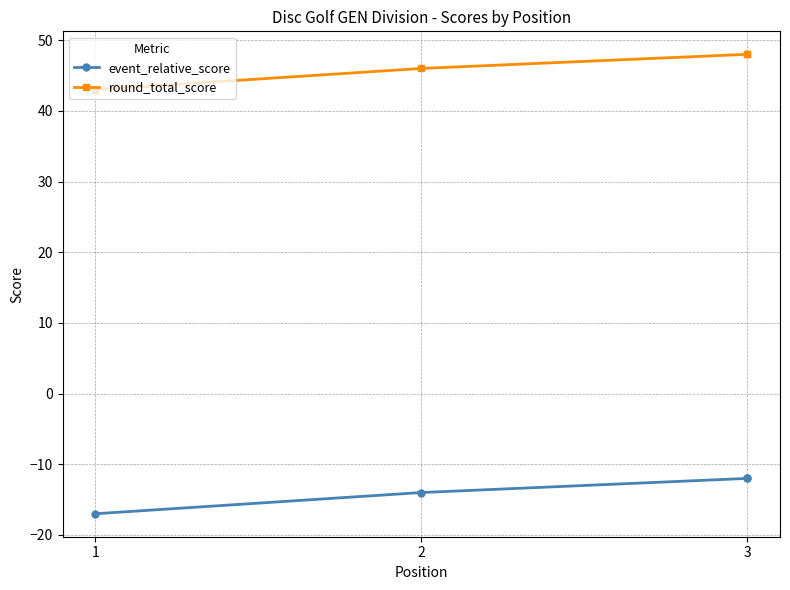

Is it true that event_relative_score equals -14 at 2?

True